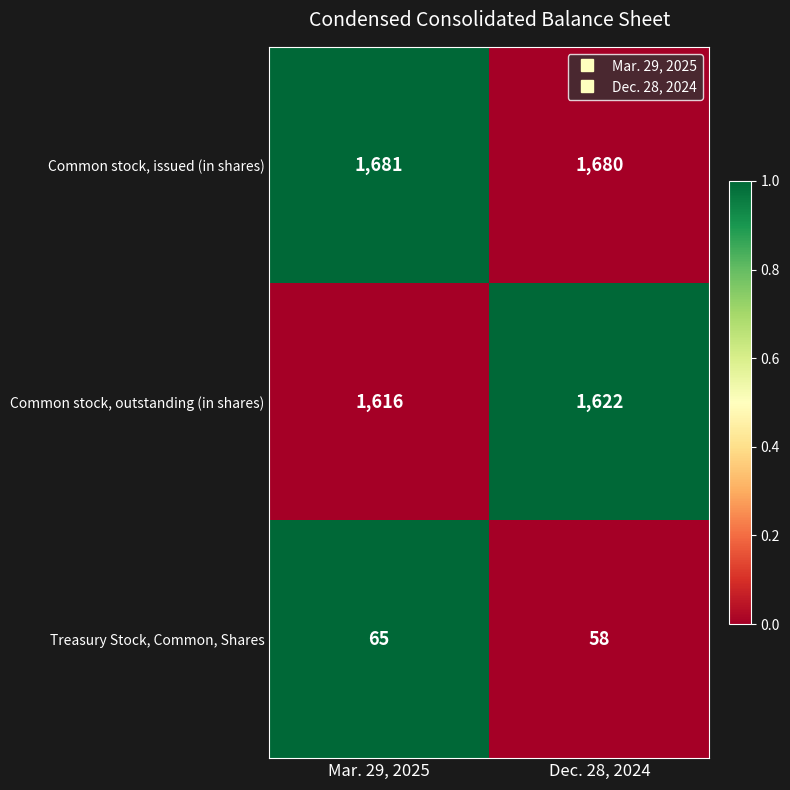

How many values in the Common stock, outstanding (in shares) series are below 1622?

1